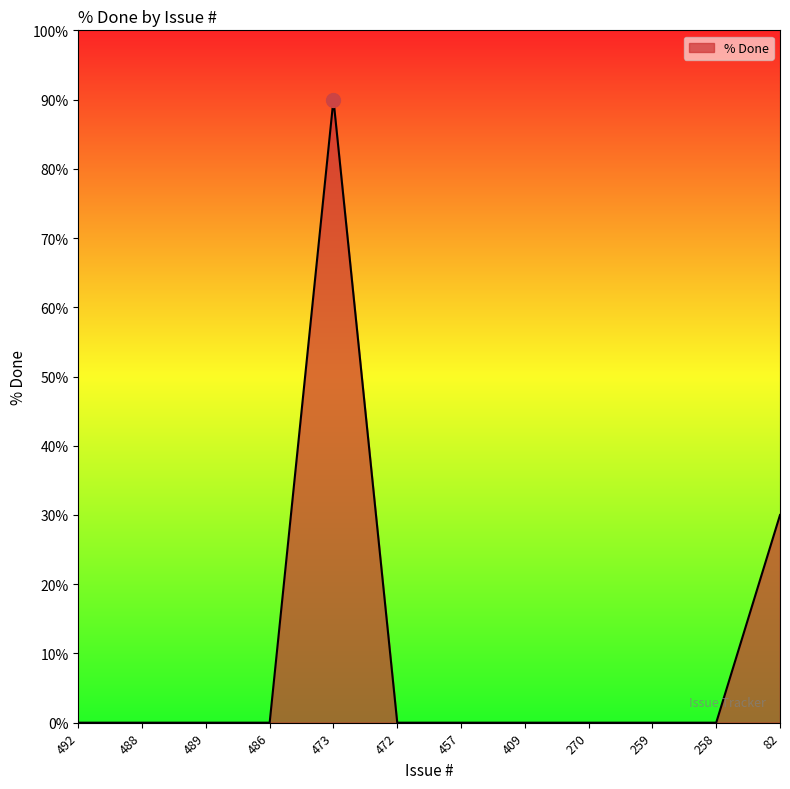

The value at 409 is 34. True or false?

False